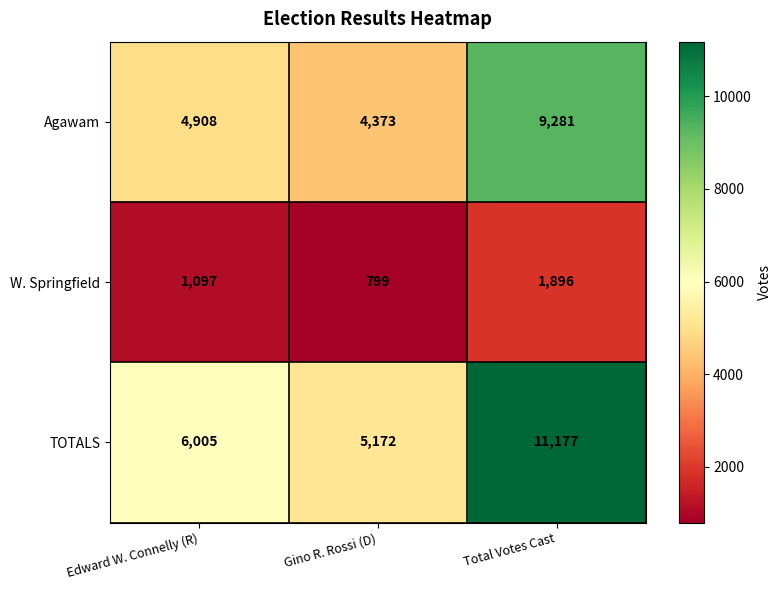

Which series has the largest total across all categories?

TOTALS